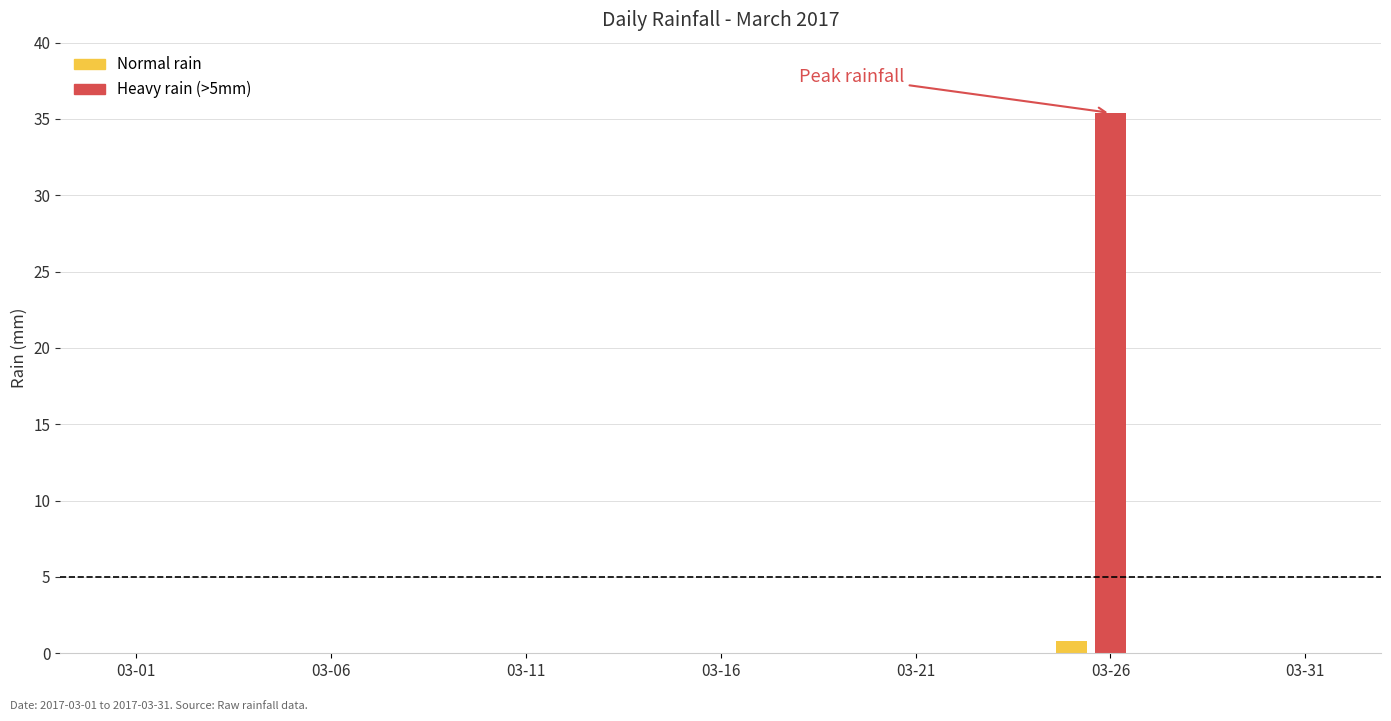

What is the sum of all values?

36.2